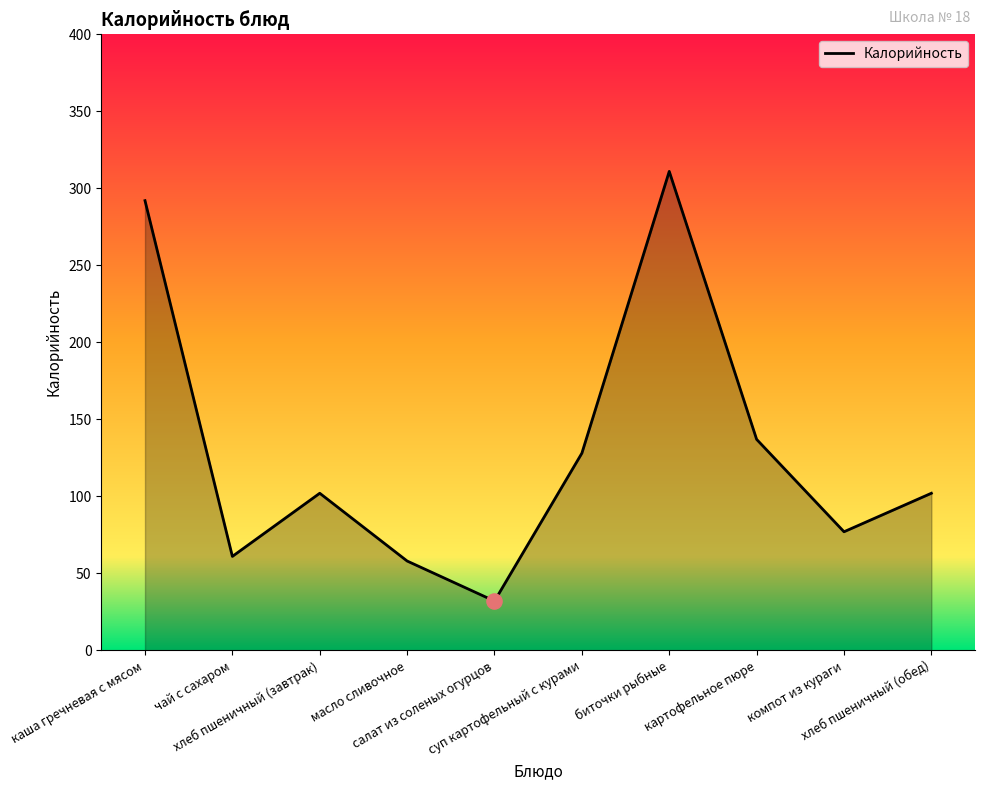

What is the change in value from салат из соленых огурцов to хлеб пшеничный (обед)?

+70